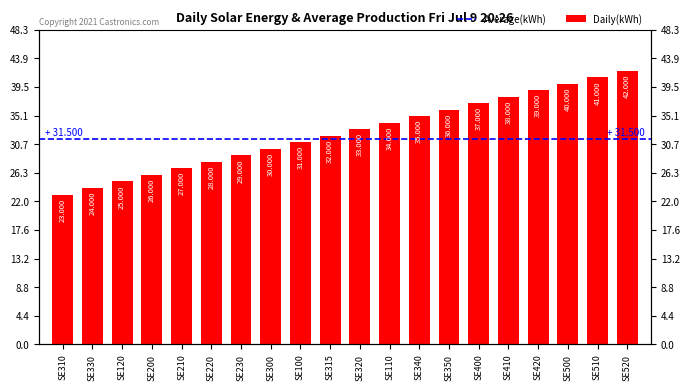

Between SE200 and SE210, which is larger?

SE210